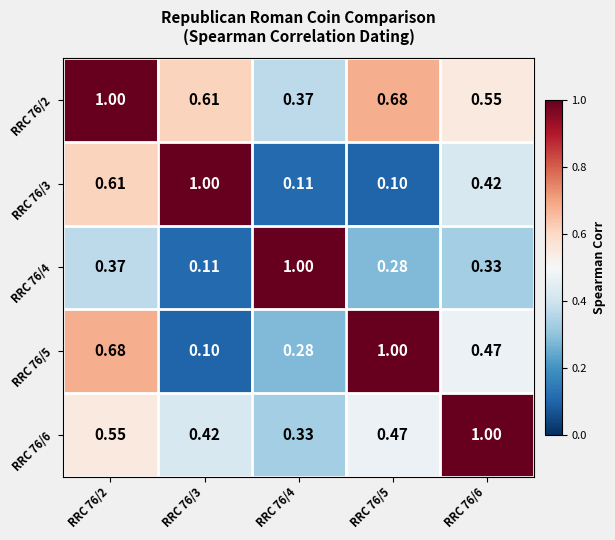

Is the value of RRC 76/5 at RRC 76/2 greater than the value of RRC 76/6 at RRC 76/2?

Yes